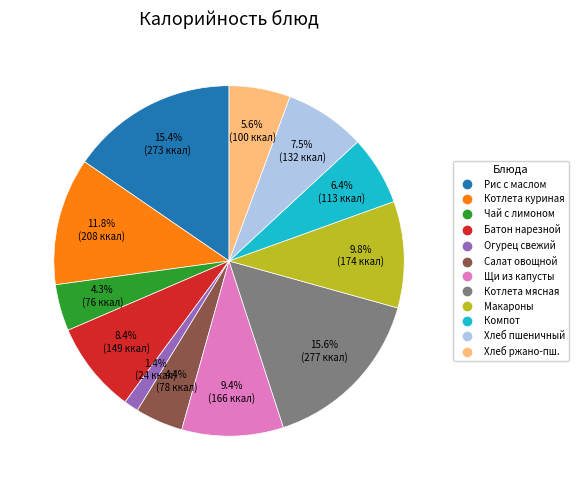

Is there any slice that represents more than half of the pie?

No